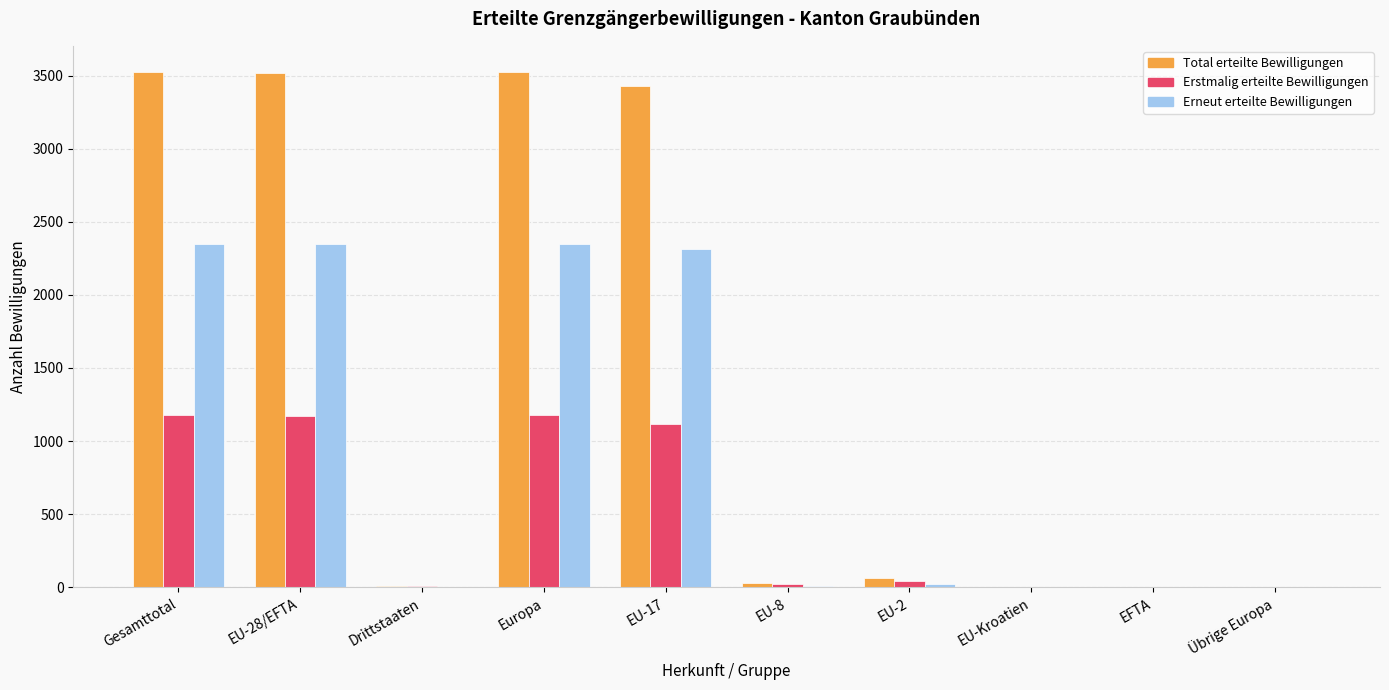

Which series has the largest total across all categories?

Total erteilte Bewilligungen